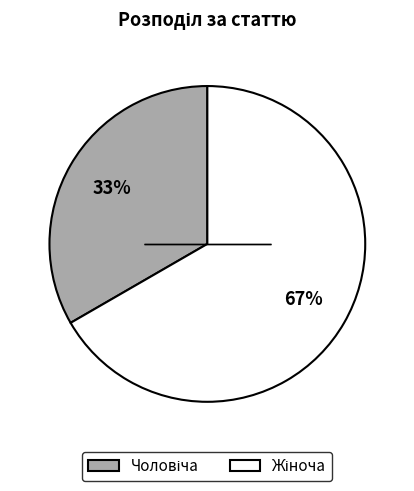

To the nearest percent, what is the average slice percentage?

50%